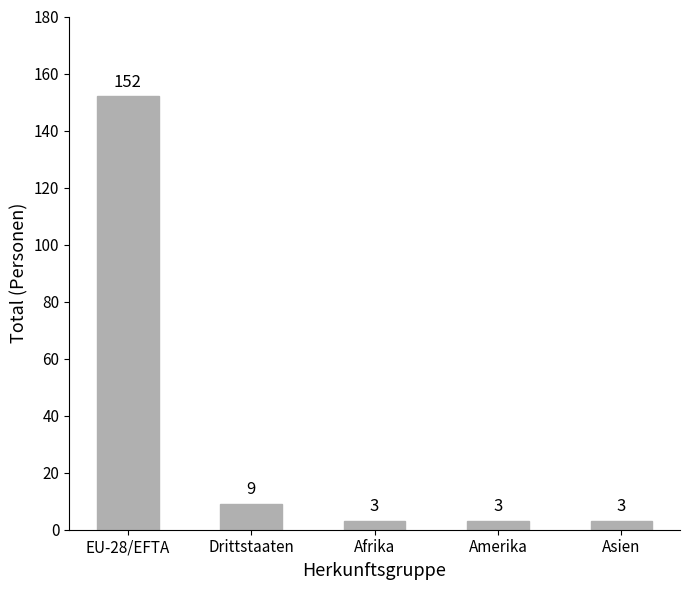

Is it true that the value at Drittstaaten is 3?

False